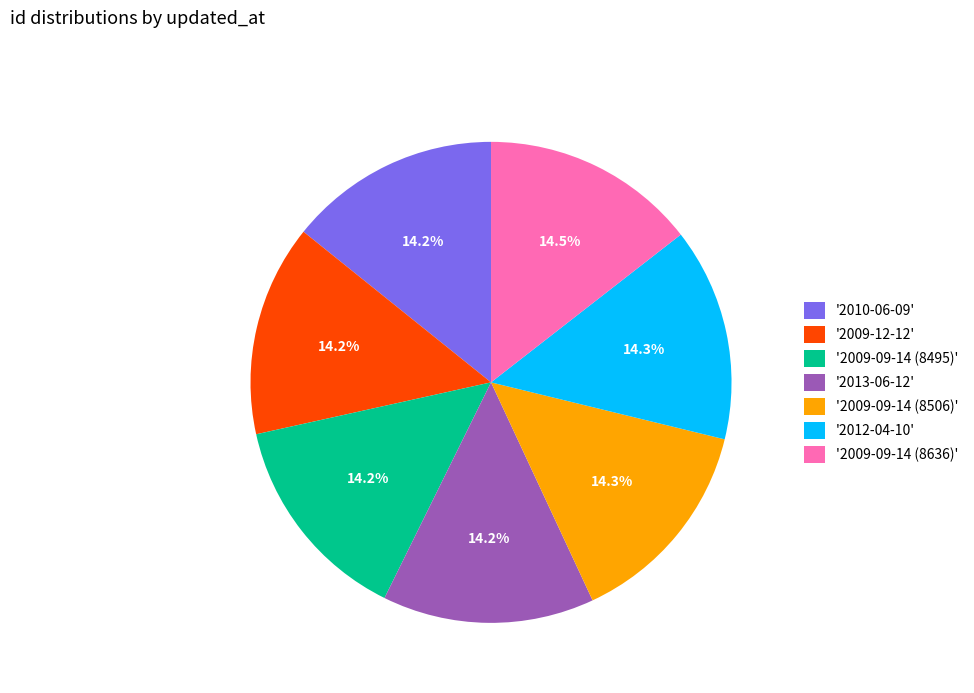

Does any single category account for the majority?

No